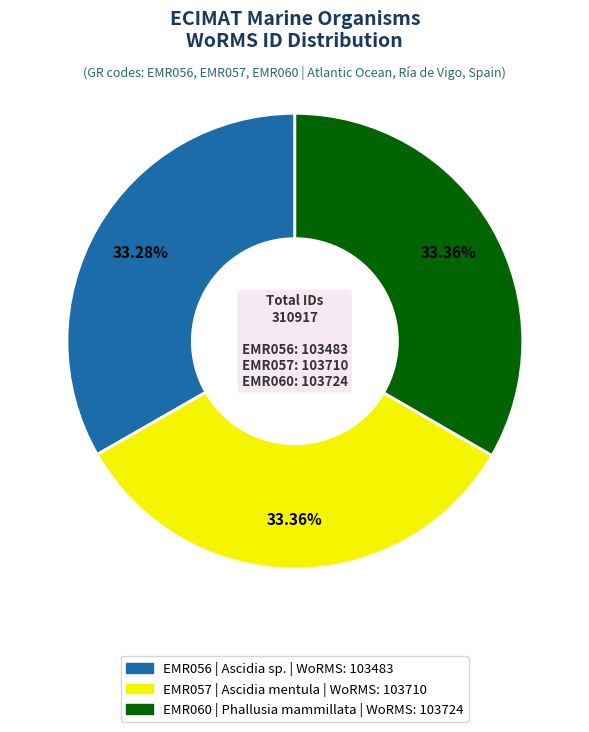

Approximately how many times larger is the value at EMR060 compared to EMR057?

1.0